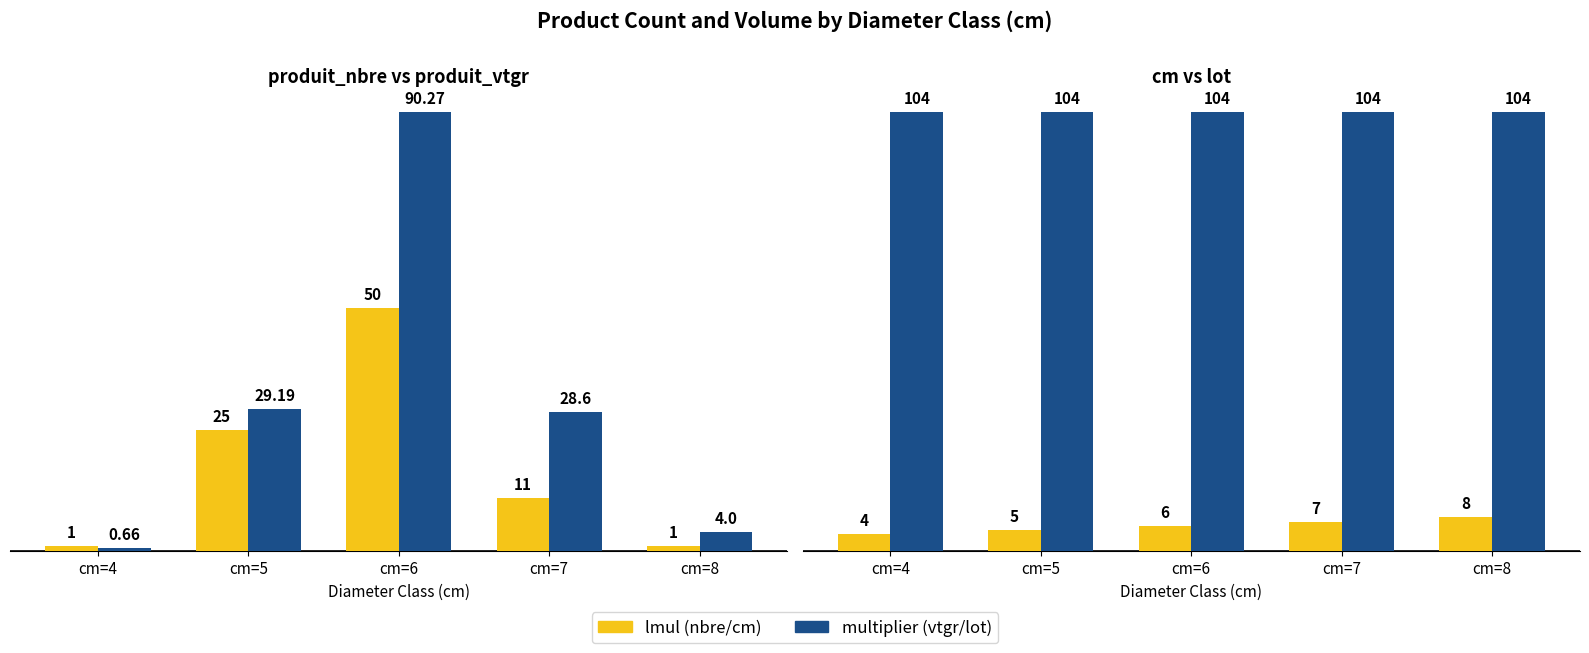

How many values in the cm series are below 6?

2